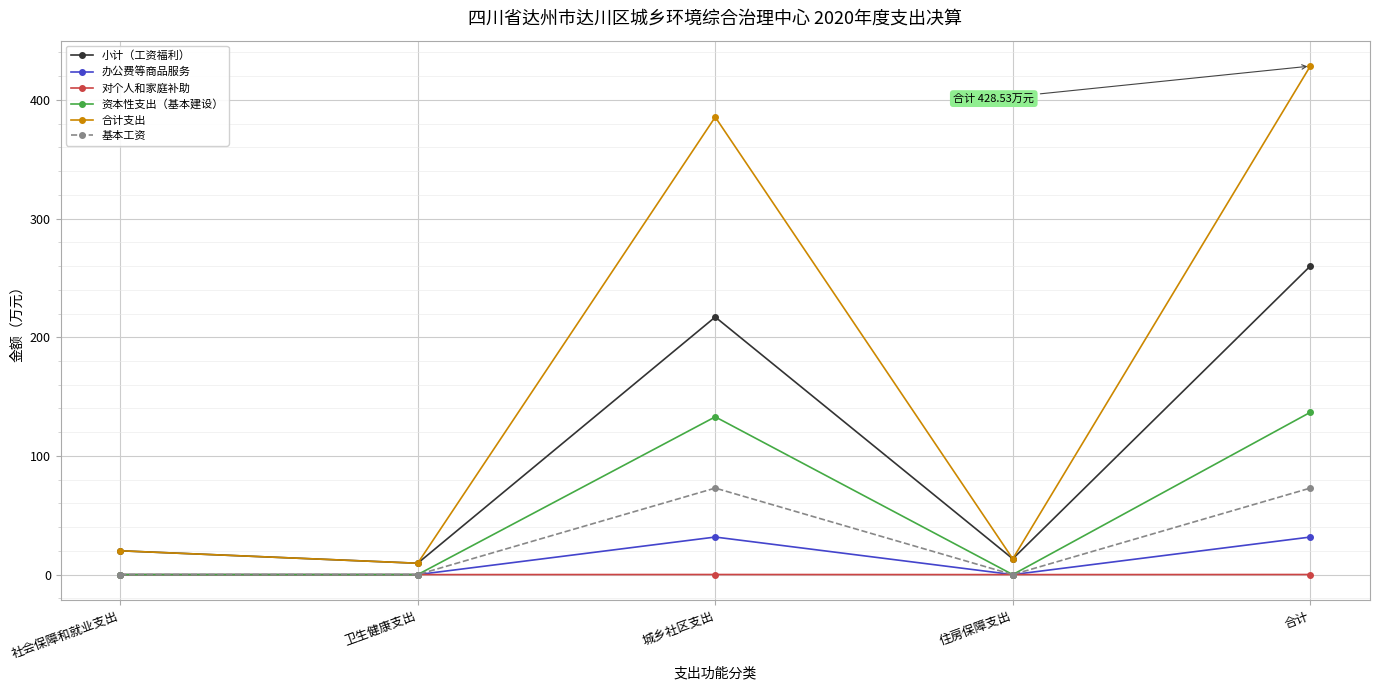

Rank the series at 合计 from lowest to highest value.

对个人和家庭补助, 办公费等商品服务, 基本工资, 资本性支出（基本建设）, 小计（工资福利）, 合计支出